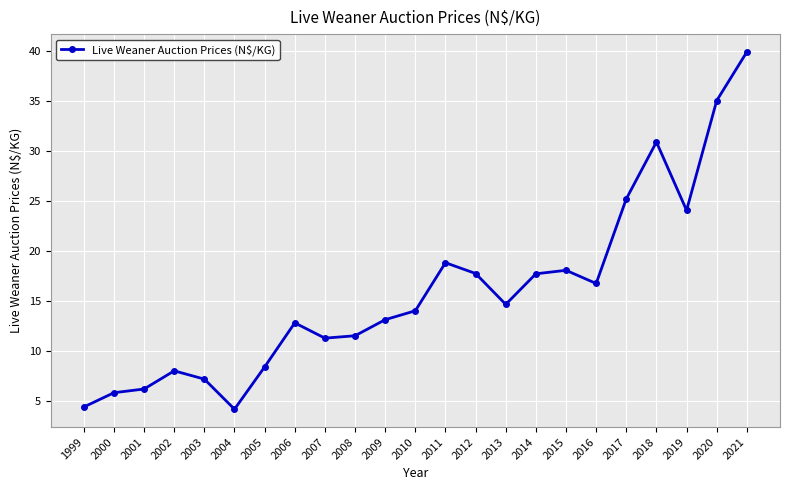

Which has a higher value, 2008 or 2016?

2016